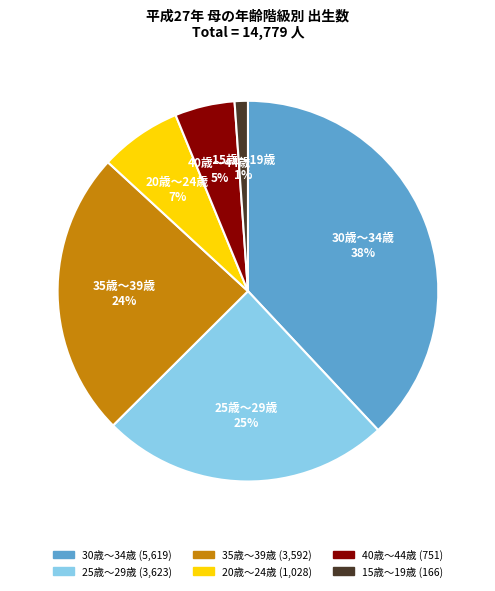

To the nearest percent, what is the average slice percentage?

17%